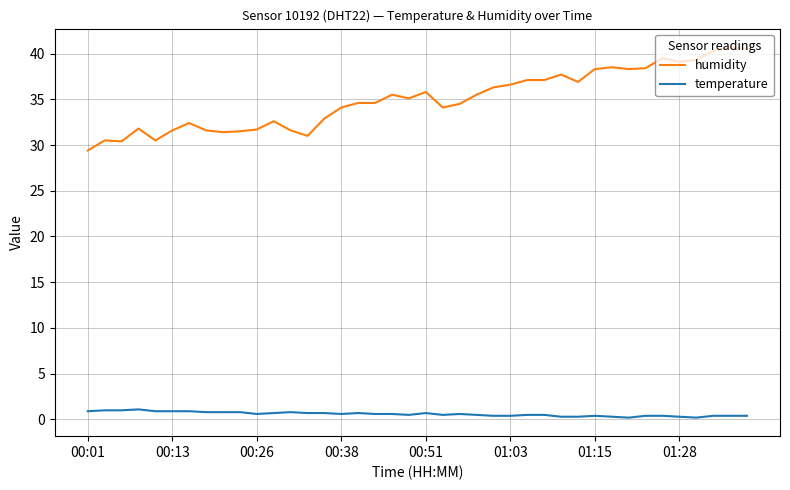

Rank the series by their maximum value, from highest to lowest.

humidity, temperature